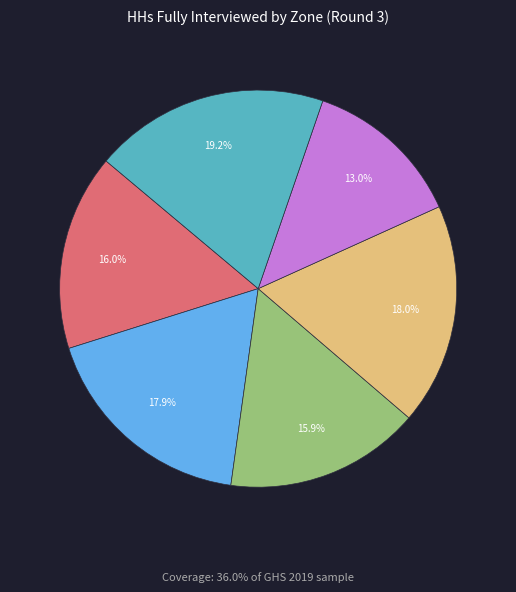

How many segments does this pie chart have?

6